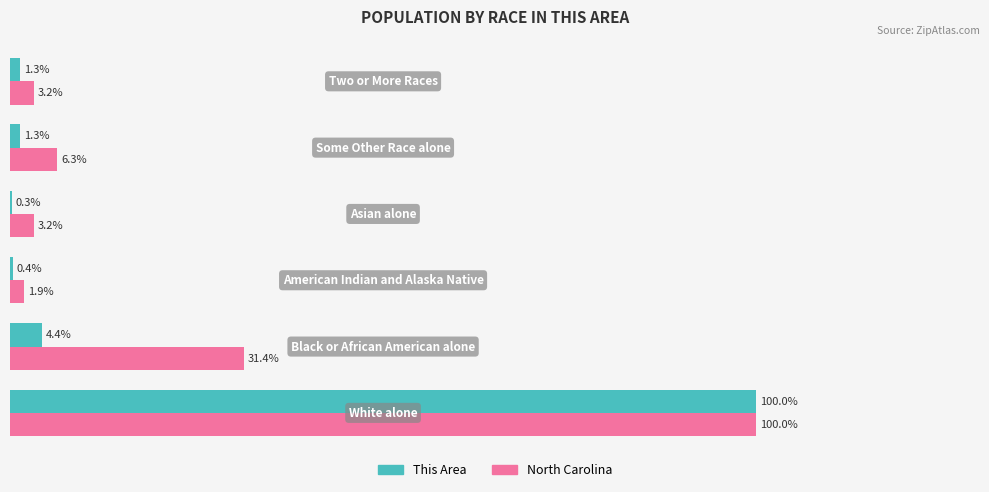

What are all the series names shown in the legend?

This Area, North Carolina